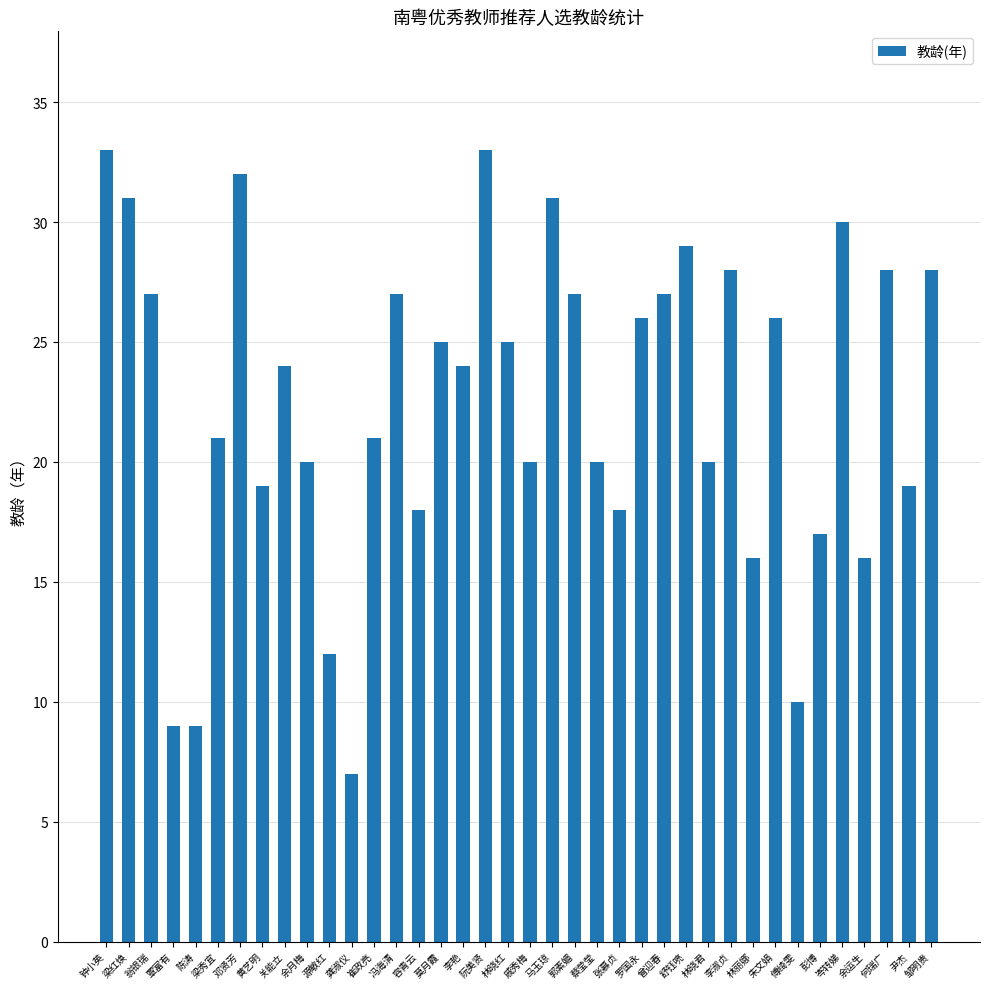

What is the change in value from 蔡莹莹 to 邹明贵?

+8